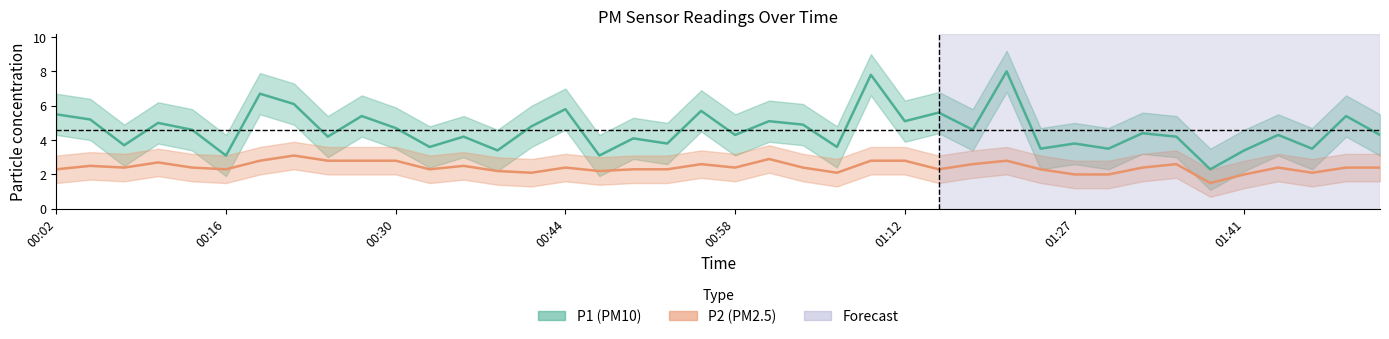

Between 00:47 and 01:07, which series saw the biggest shift?

P1